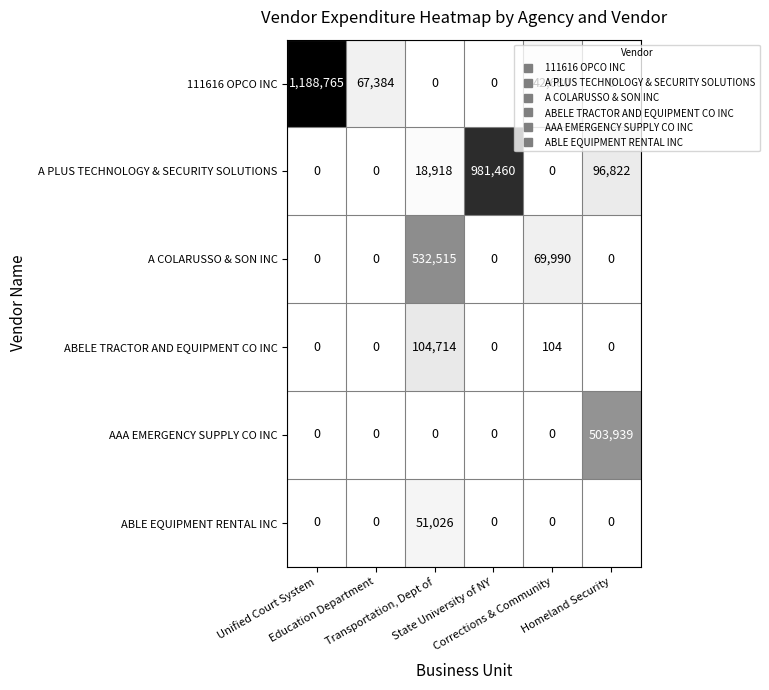

How many positive values does the AAA EMERGENCY SUPPLY CO INC series have?

1